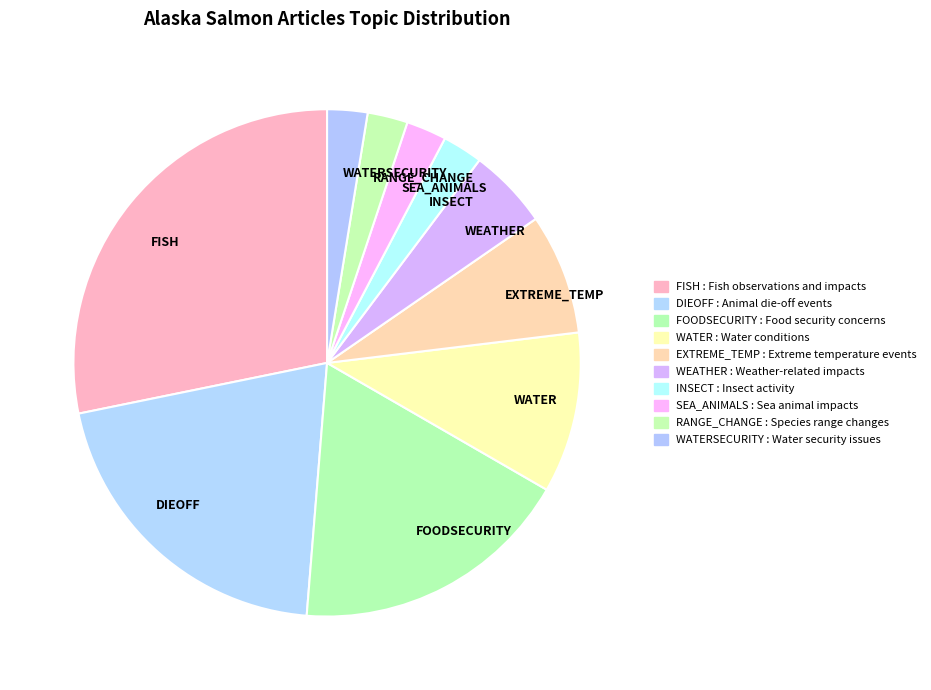

Which slice is the largest?

FISH